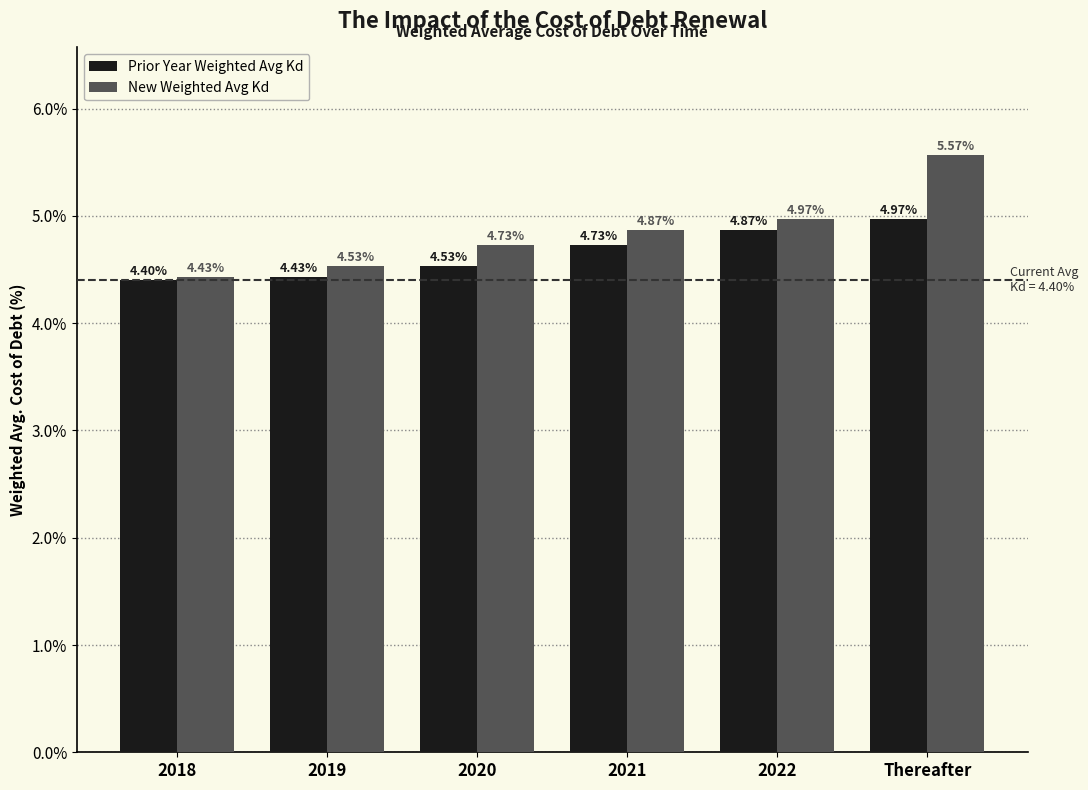

What are all the series names shown in the legend?

Prior Year Weighted Avg Kd, New Weighted Avg Kd